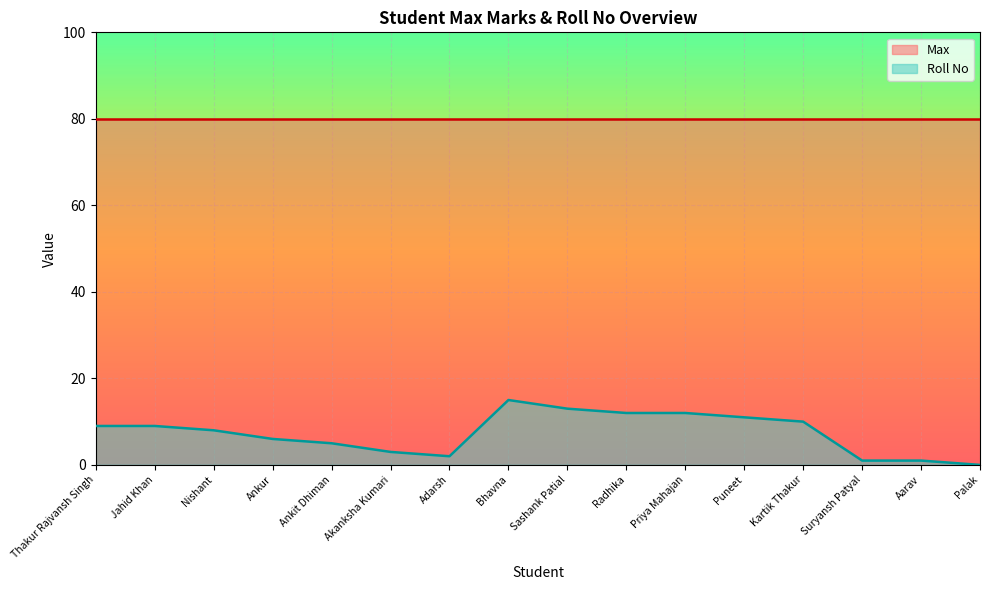

Rank the series at Bhavna from lowest to highest value.

Roll No, Max